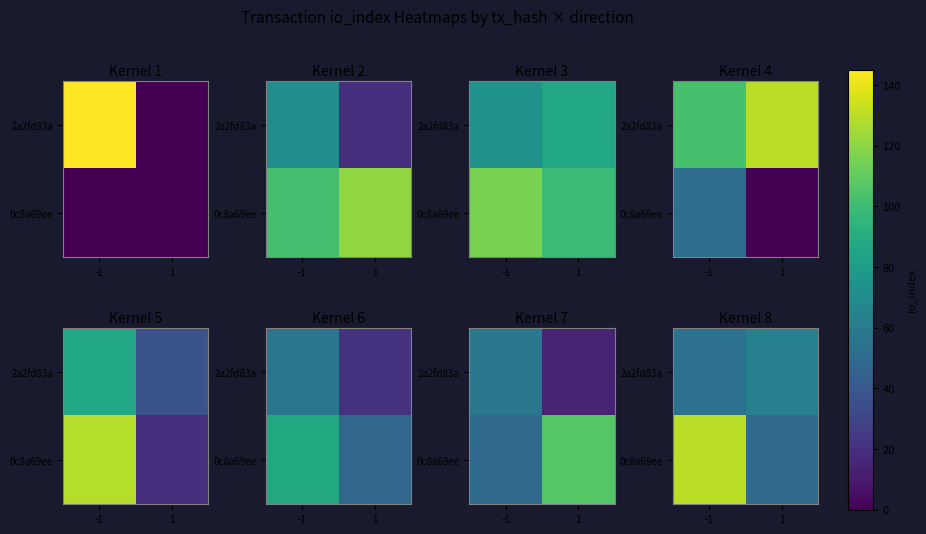

Is the value of 2a2fd83a at -1 greater than the value of 0c8a69ee at 1?

Yes